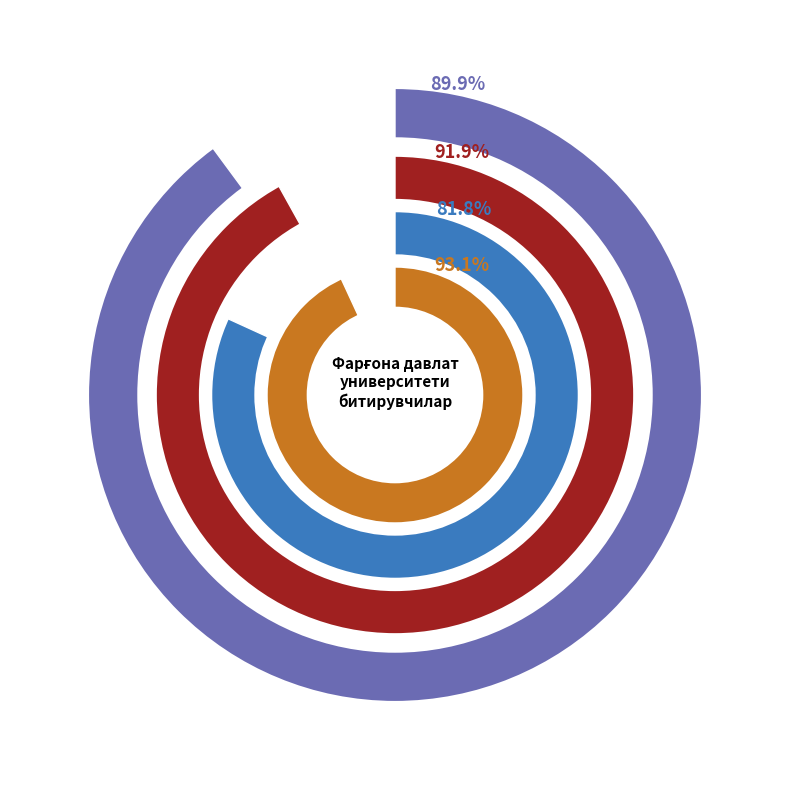

What is the largest slice in the pie chart?

Бандлиги таъминланганлар